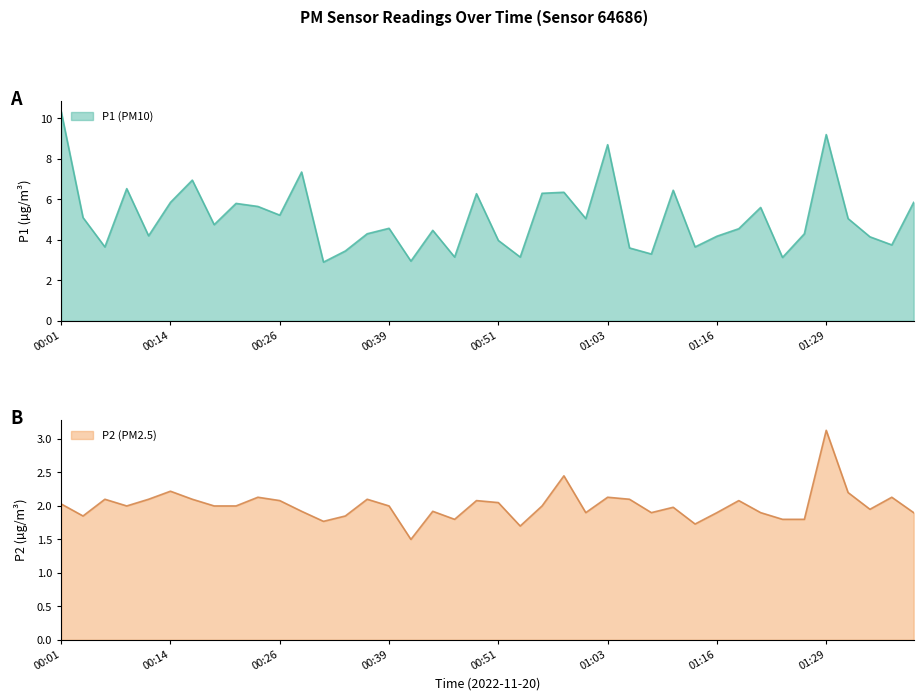

What is the difference between the second highest and minimum values in the P2 series?

1.0